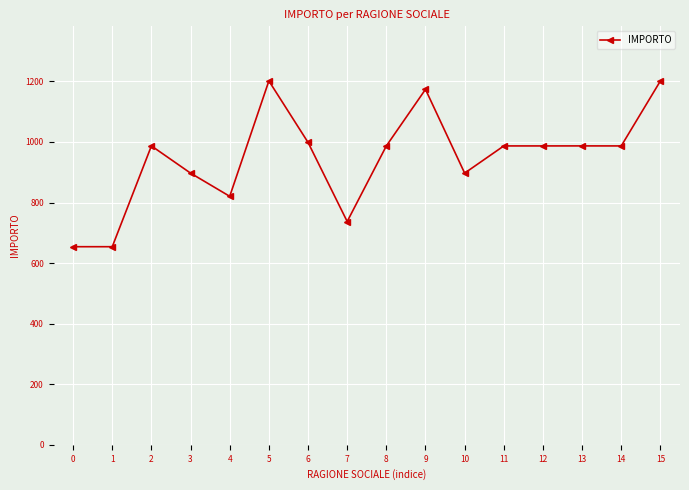

True or false: the data shows 654.1 at 0.

True